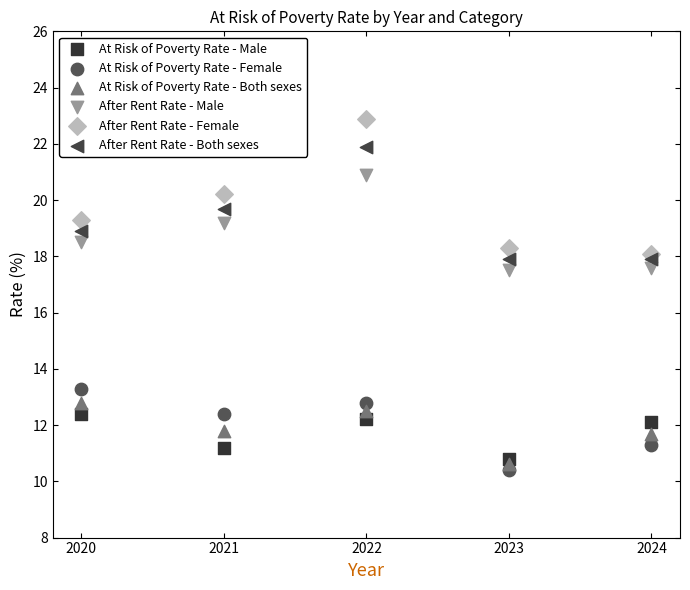

What are all the series names shown in the legend?

At Risk of Poverty Rate - Male, At Risk of Poverty Rate - Female, At Risk of Poverty Rate - Both sexes, After Rent Rate - Male, After Rent Rate - Female, After Rent Rate - Both sexes